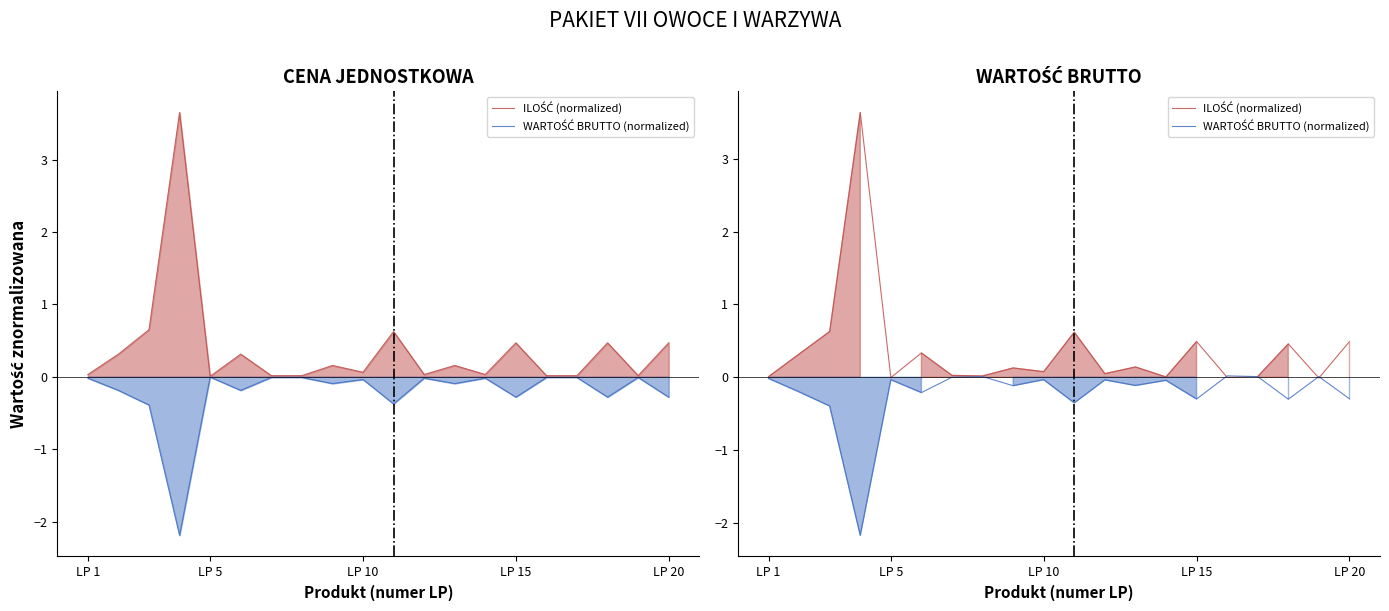

How many intersections are there between ILOŚĆ (normalized) and WARTOŚĆ BRUTTO (normalized)?

4